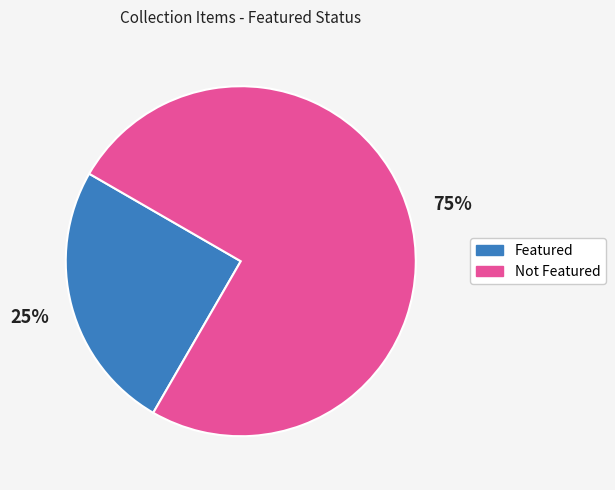

Do Featured and Not Featured together represent more than half of the pie?

Yes